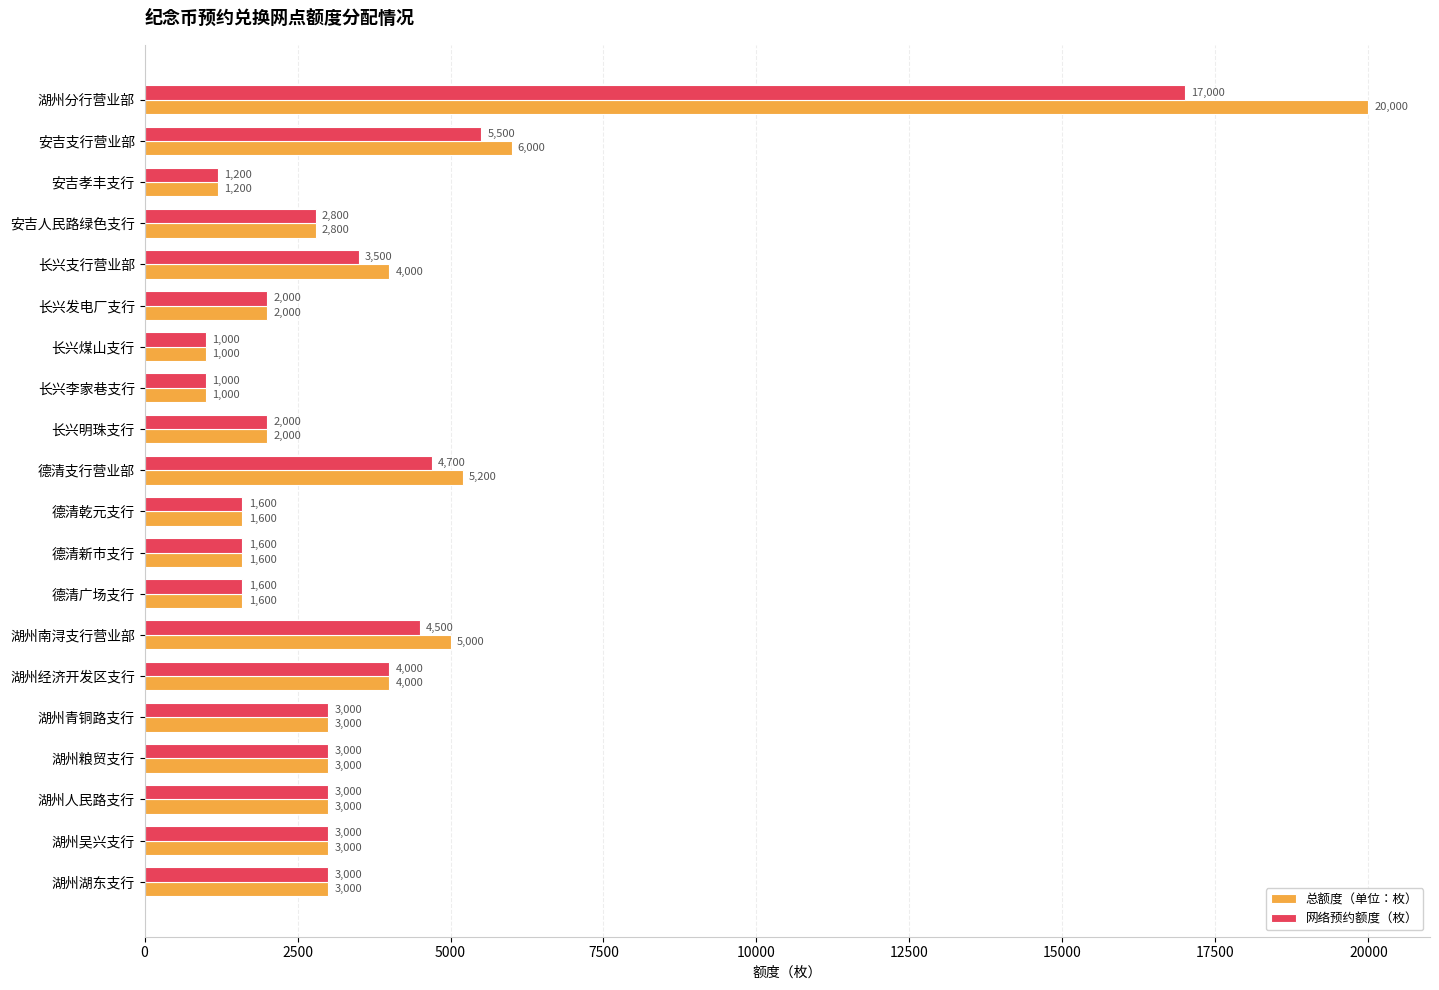

What is the total value across all series at 湖州粮贸支行?

6000